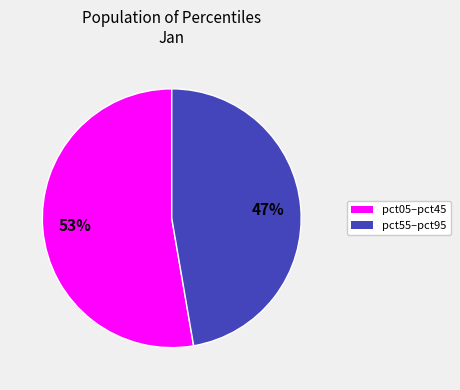

Count the number of slices in the pie.

2